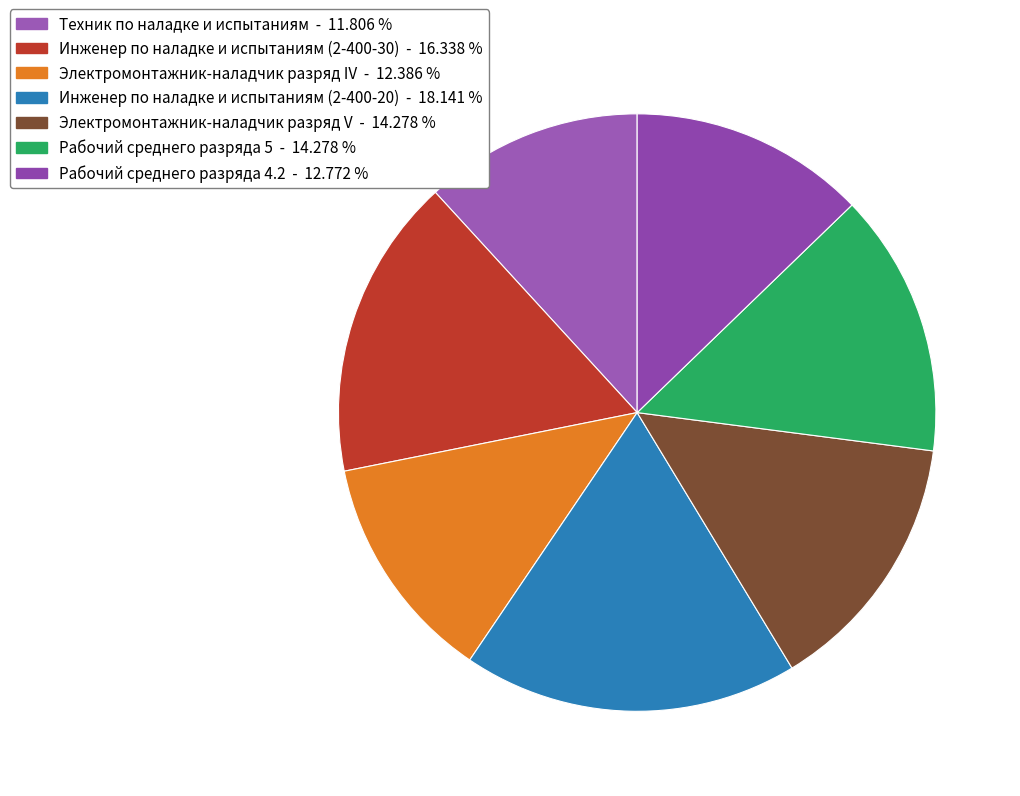

What portion of the pie excludes Электромонтажник-наладчик разряд IV?

87.6%